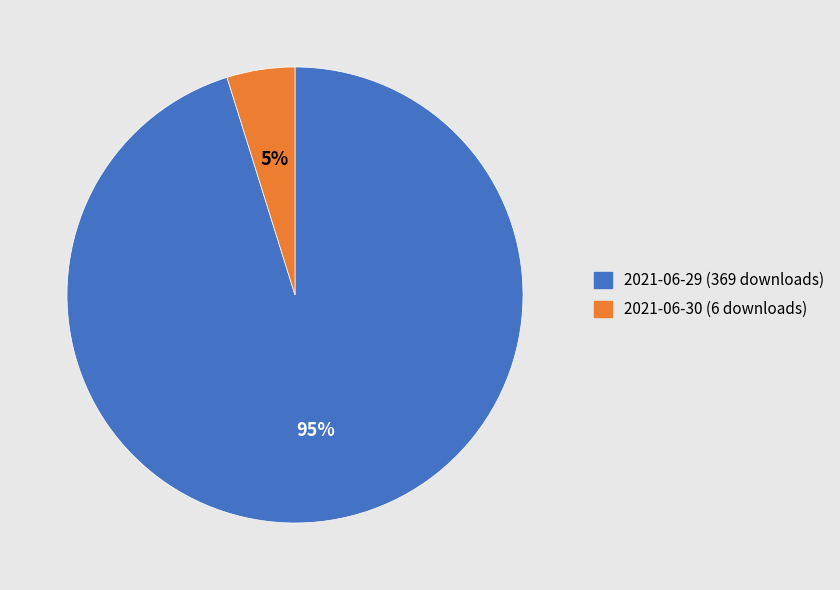

What is the ratio of the value at 2021-06-30 (6 downloads) to the value at 2021-06-29 (369 downloads)?

0.1